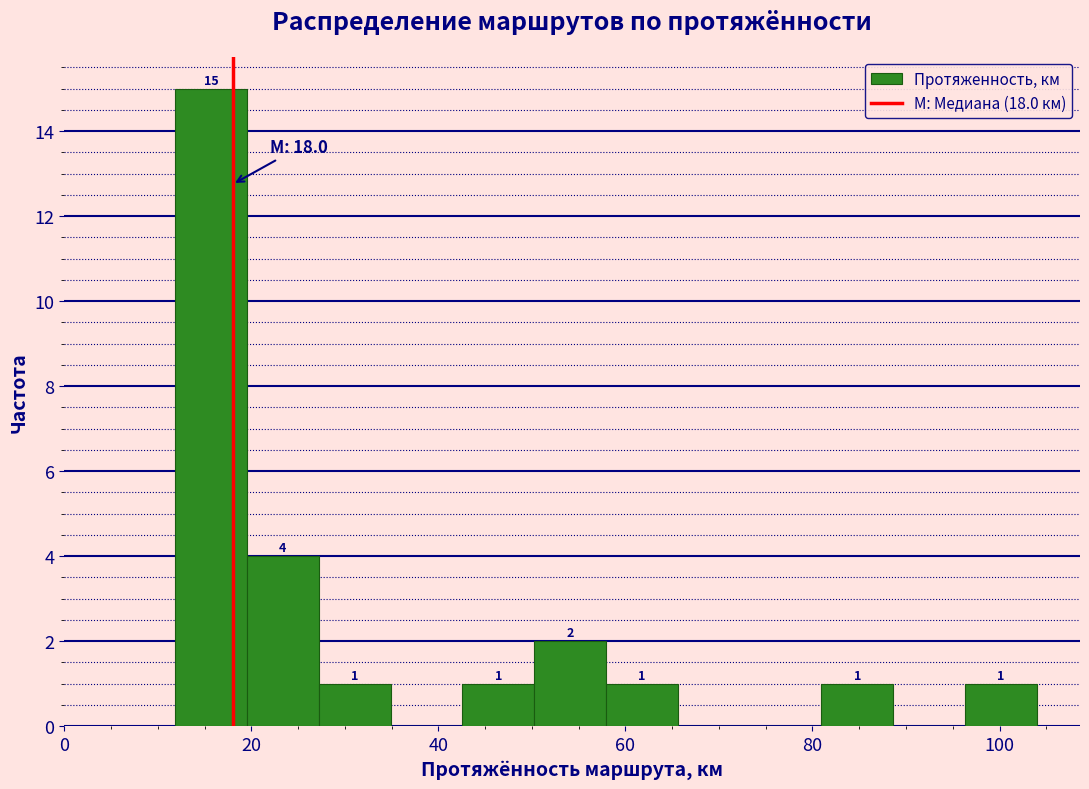

Read against the x-axis, roughly where is the centre of the tallest bar?

16